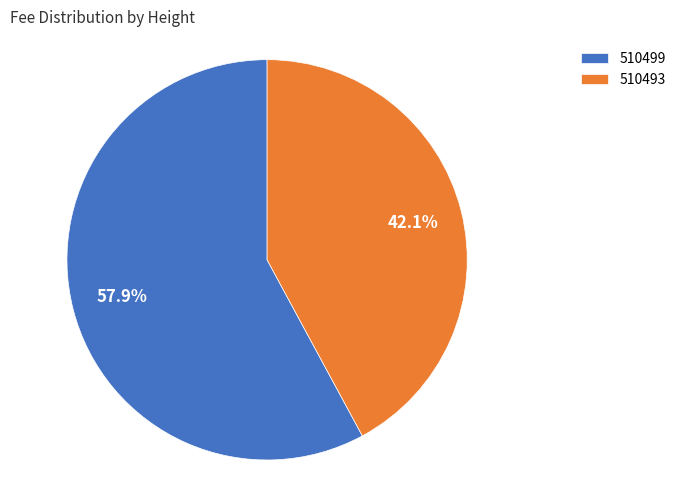

To the nearest percent, what is the difference between the largest and smallest slice percentages?

16%